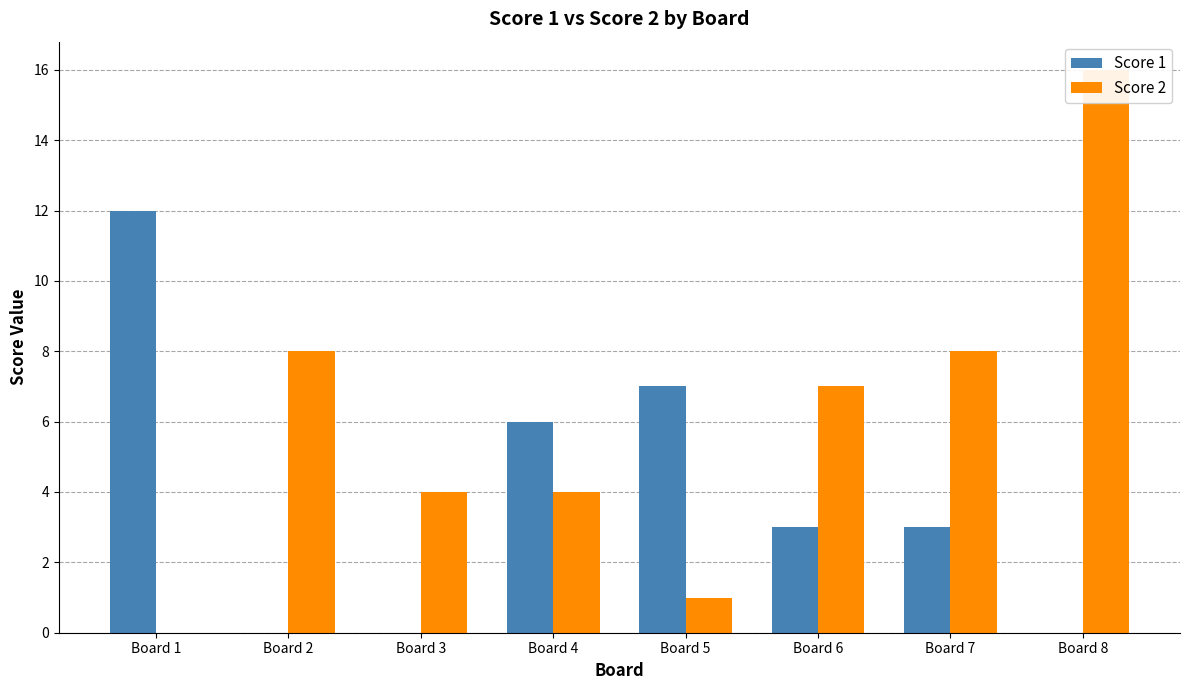

What is the sum of the Score 1 values at Board 7 and Board 8?

3